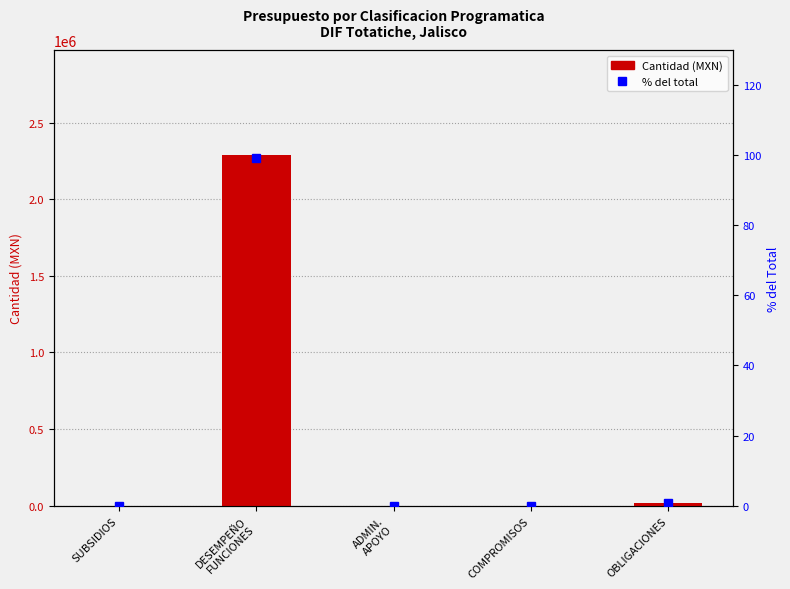

Rank the series by their maximum value, from highest to lowest.

Cantidad (MXN), % del total